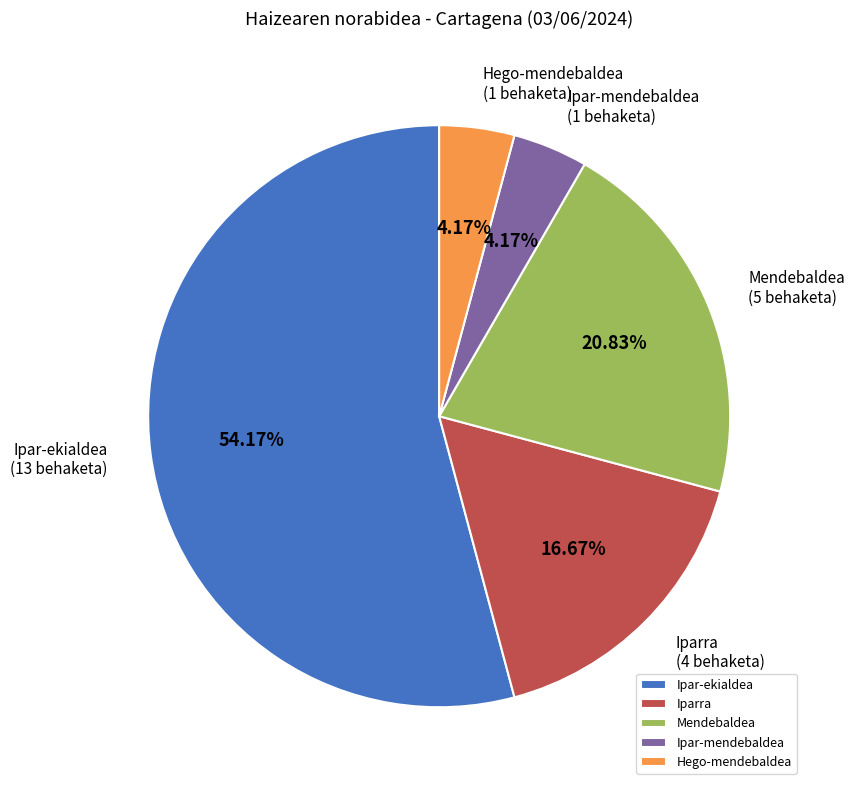

Which category has the biggest portion of the pie?

Ipar-ekialdea